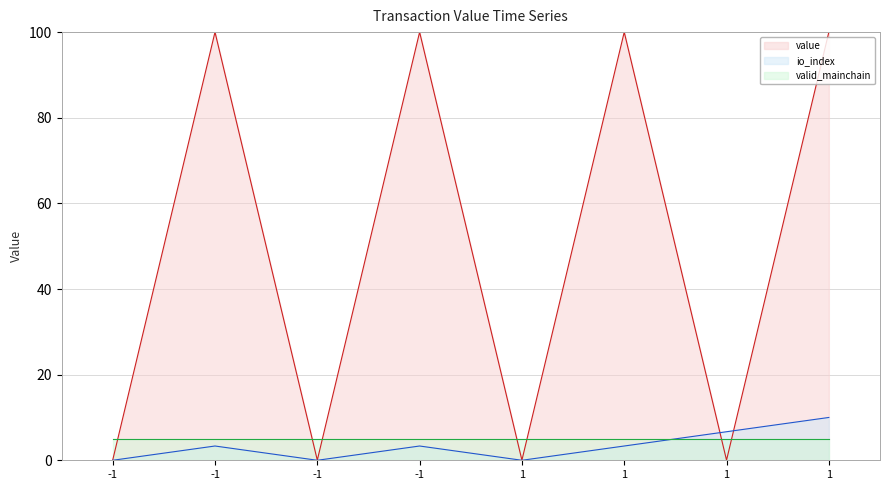

True or false: io_index has a value of 0.8 at 1.

False